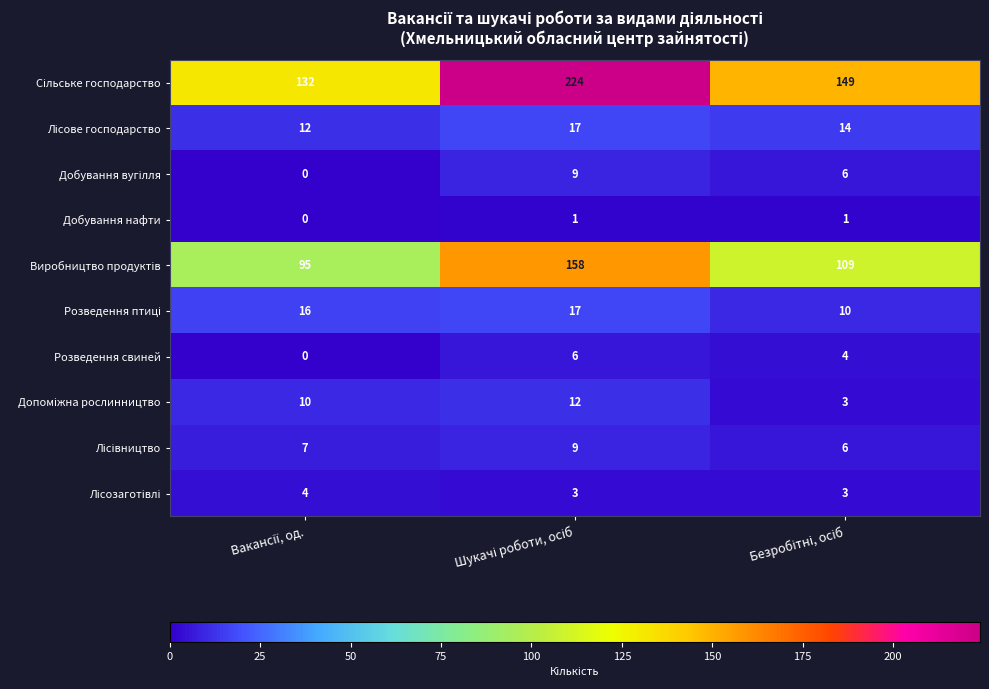

Count the number of categories in the chart.

3